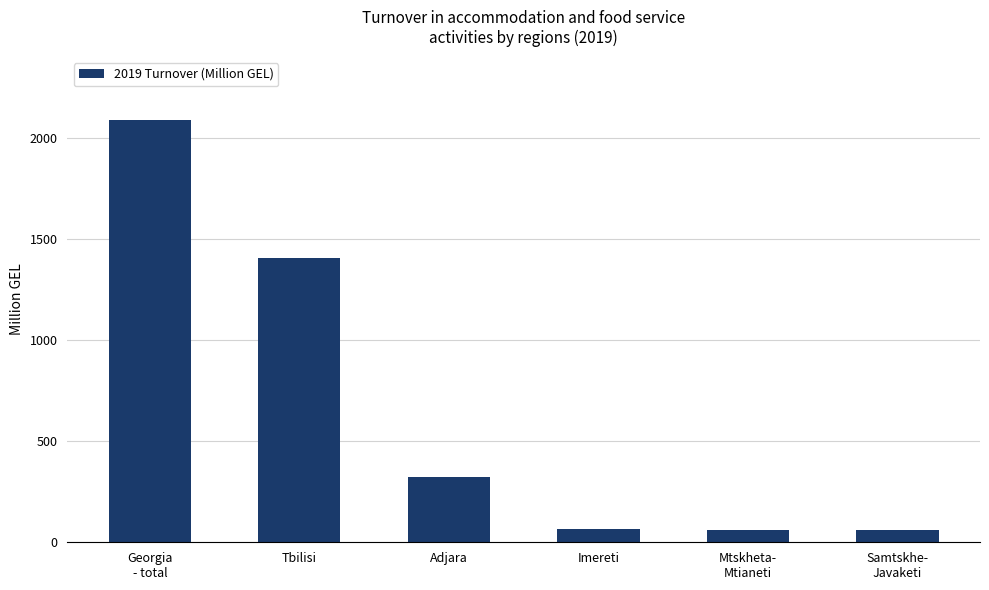

What is the sum of the values at Georgia
- total and Samtskhe-
Javaketi?

2151.5